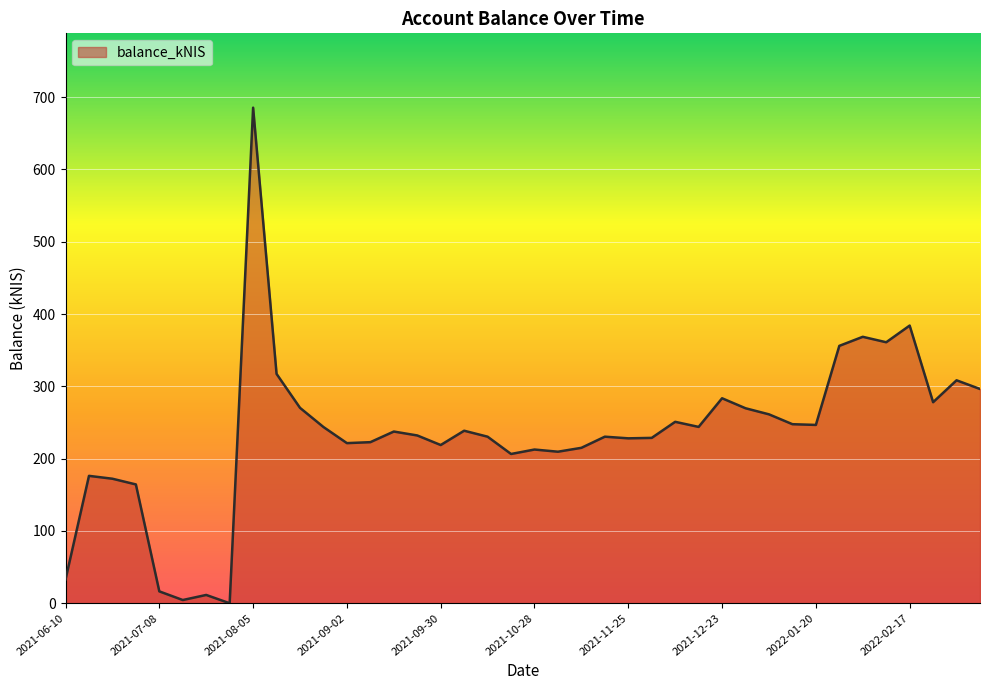

What is the difference between the maximum and minimum values?

685.4